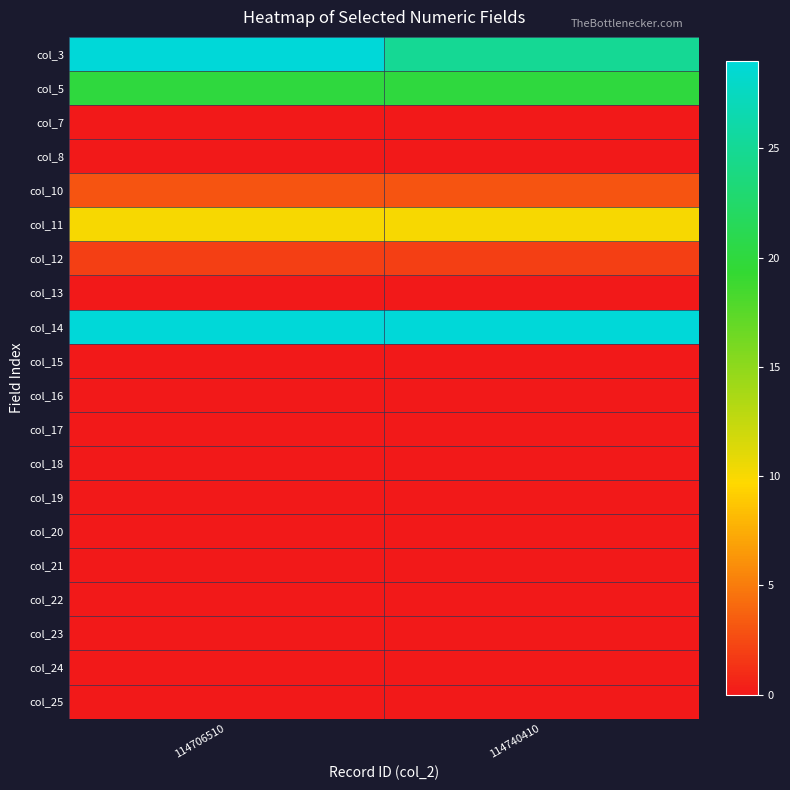

What is the spread (max minus min) of values at 114740410?

140